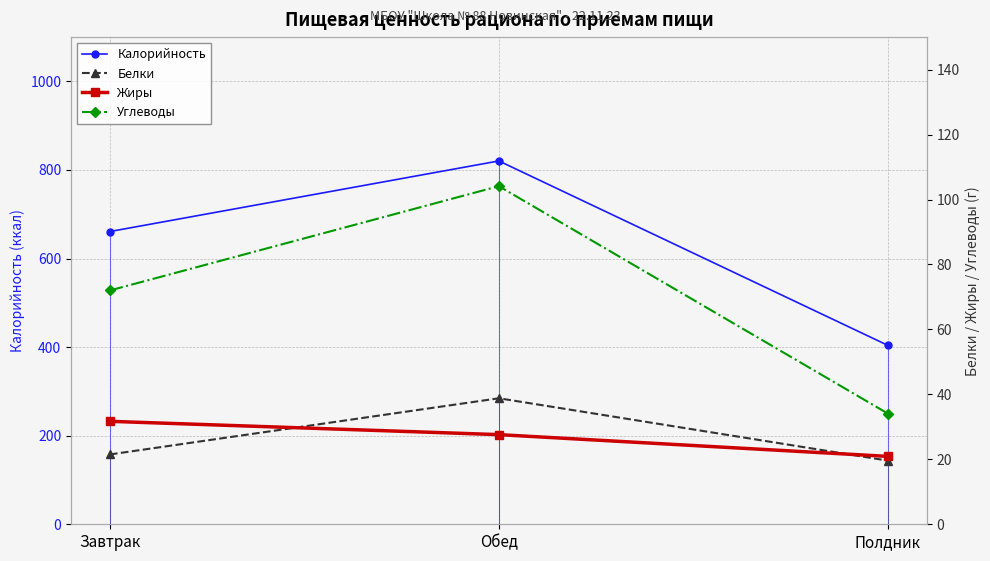

What is the lowest value of the Жиры series?

20.9